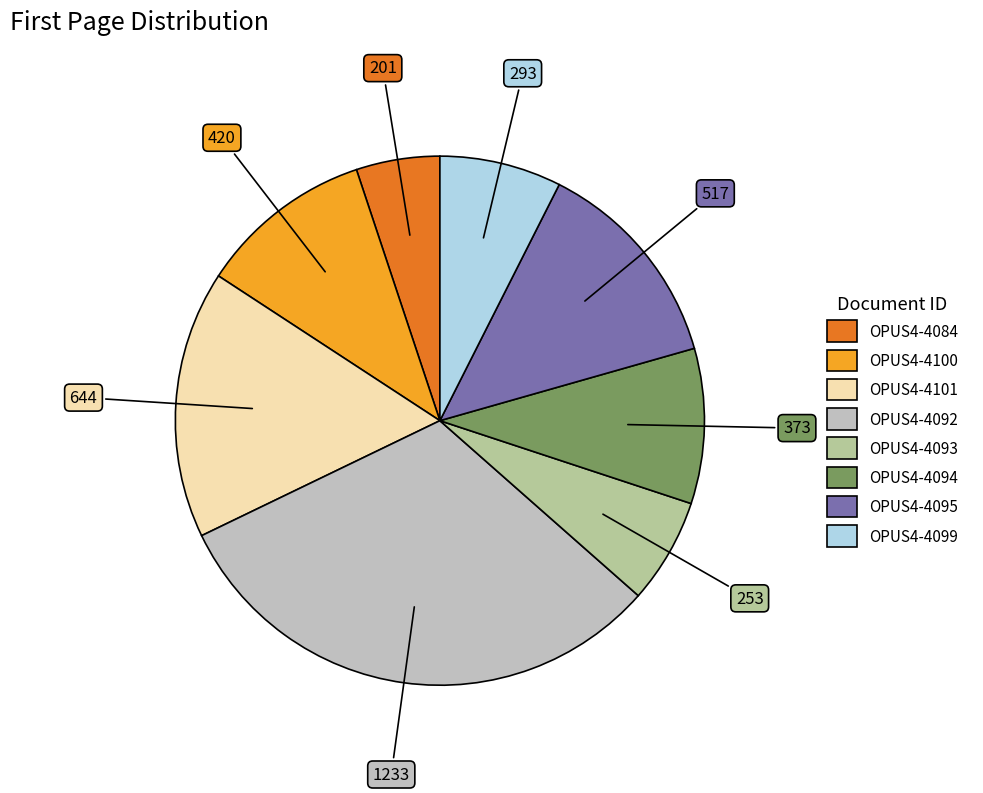

Is OPUS4-4095 the majority of the pie?

No